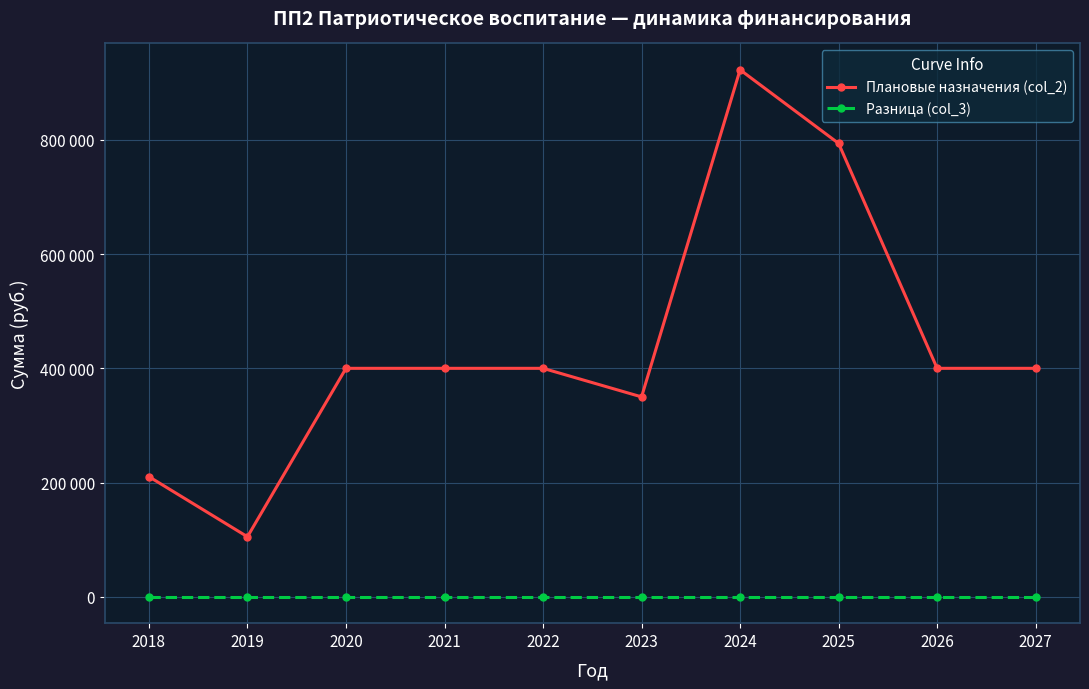

List the series in order of their overall mean, lowest first.

Разница (col_3), Плановые назначения (col_2)